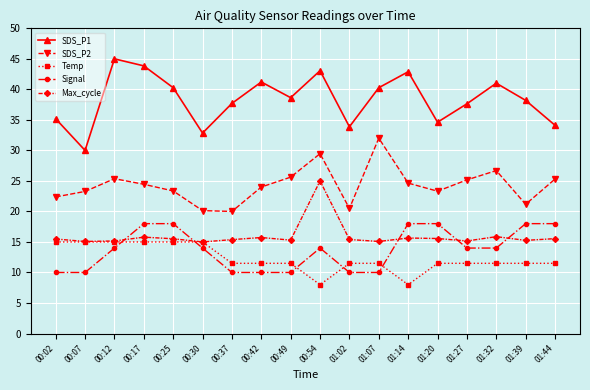

The value of SDS_P1 at 01:44 is 34.1. True or false?

True